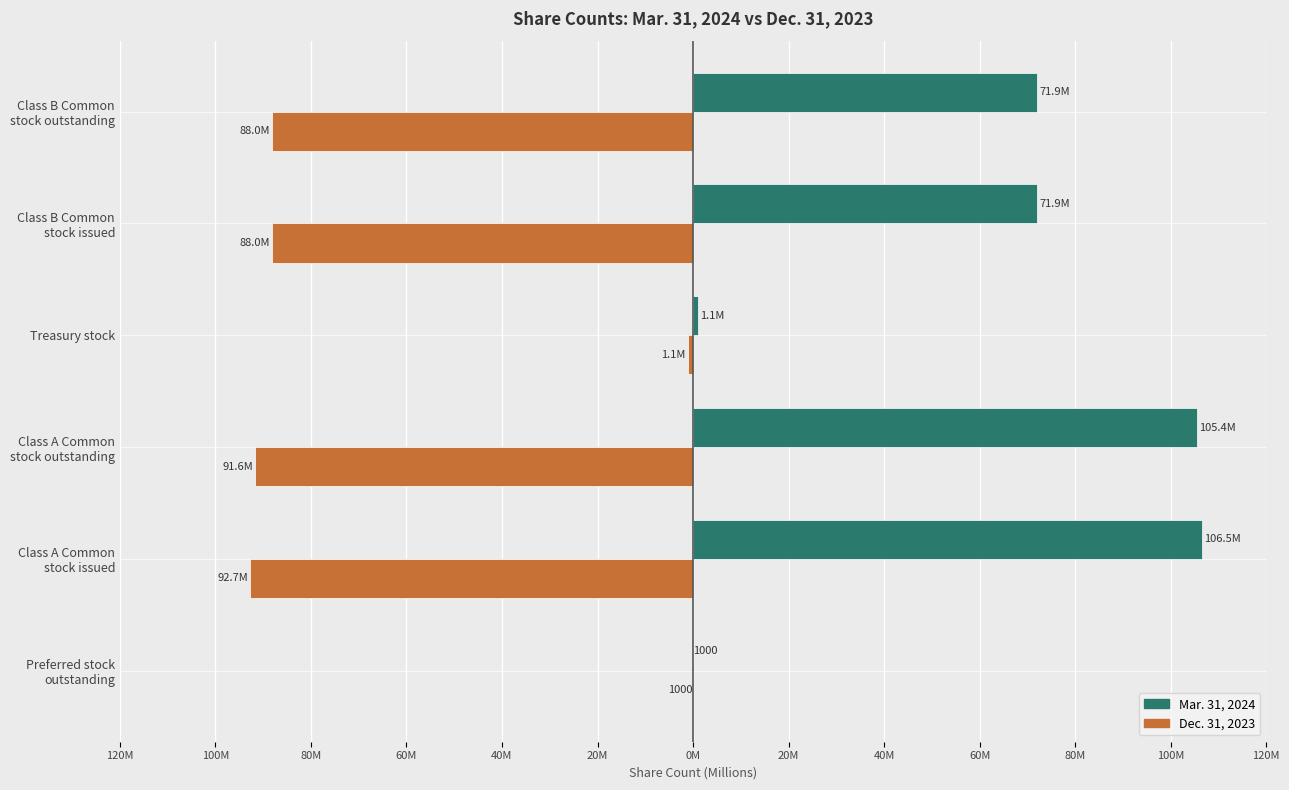

What are all the series names shown in the legend?

Mar. 31, 2024, Dec. 31, 2023